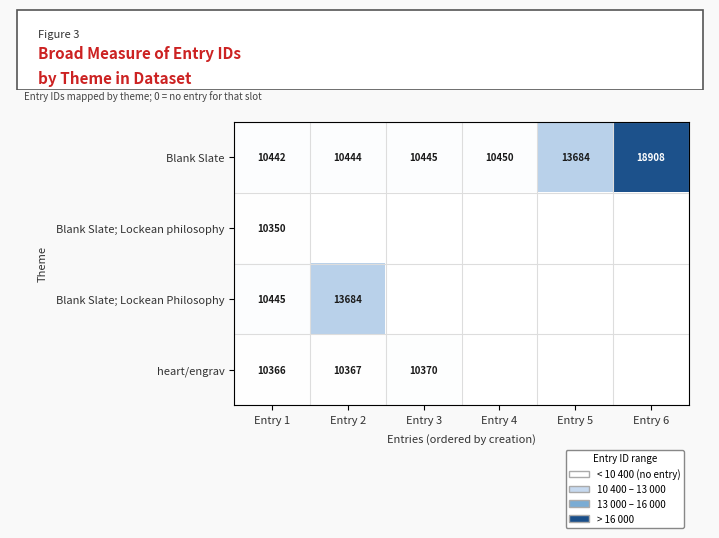

The Blank Slate series shows 33583.7 at Entry 6. True or false?

False